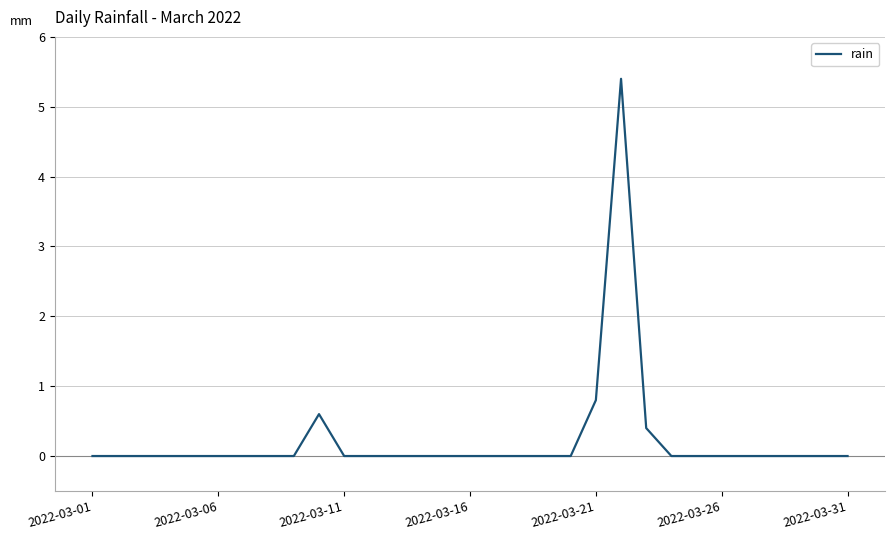

Where is the first local maximum?

9